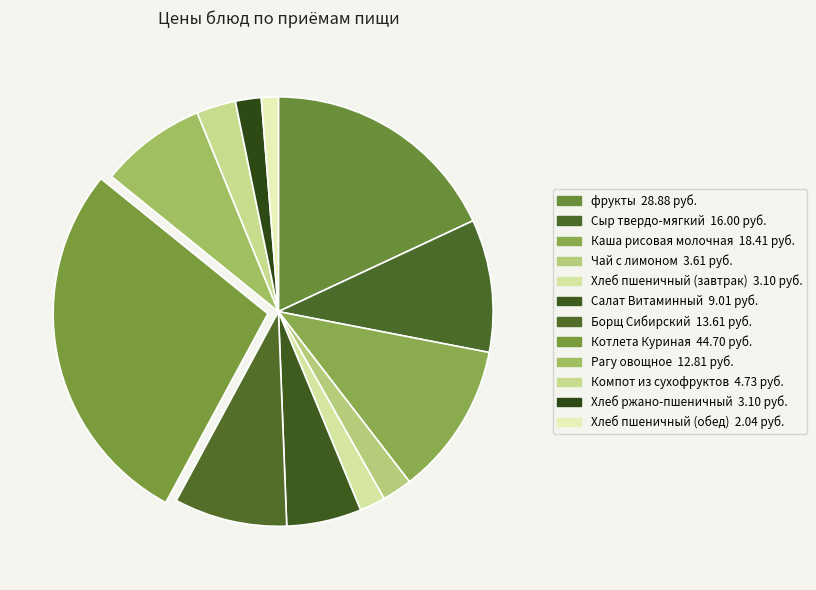

To the nearest percent, what percentage of the pie is Салат Витаминный?

6%